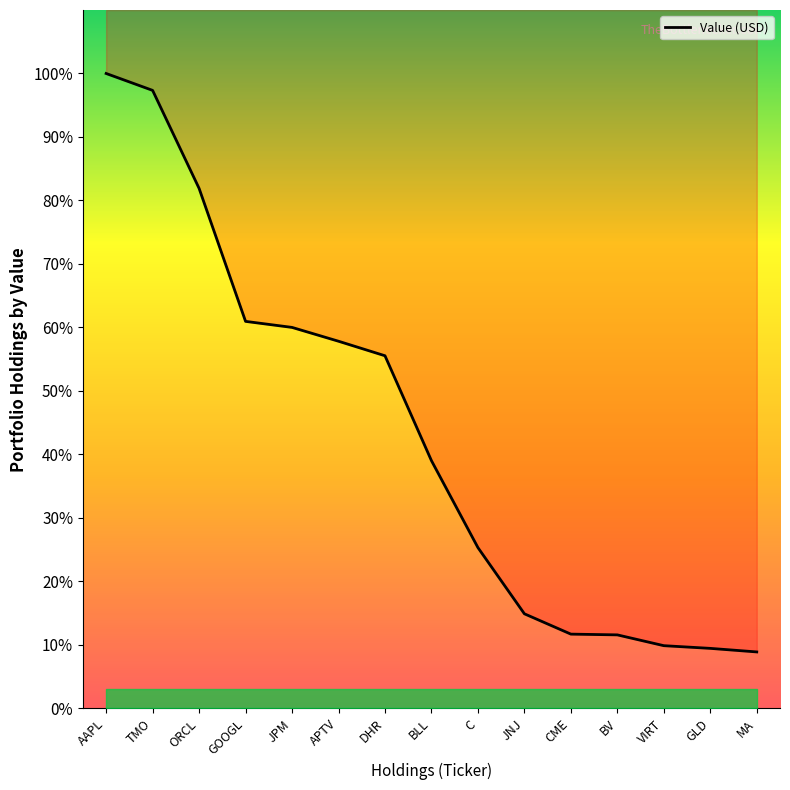

Is it true that the value at GOOGL is 96.8?

False